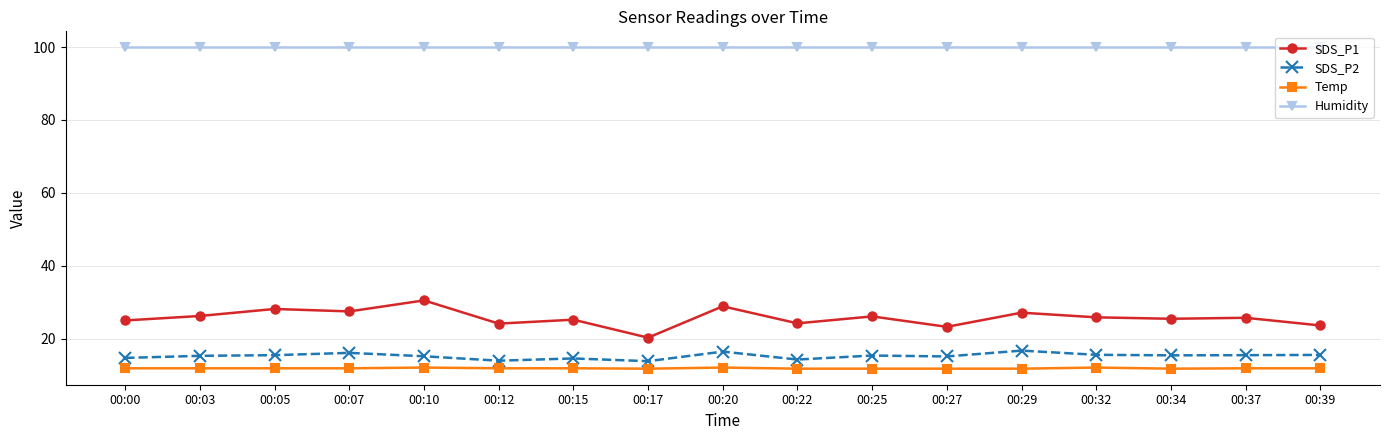

What is the difference between the second highest and second lowest values in the SDS_P1 series?

5.6